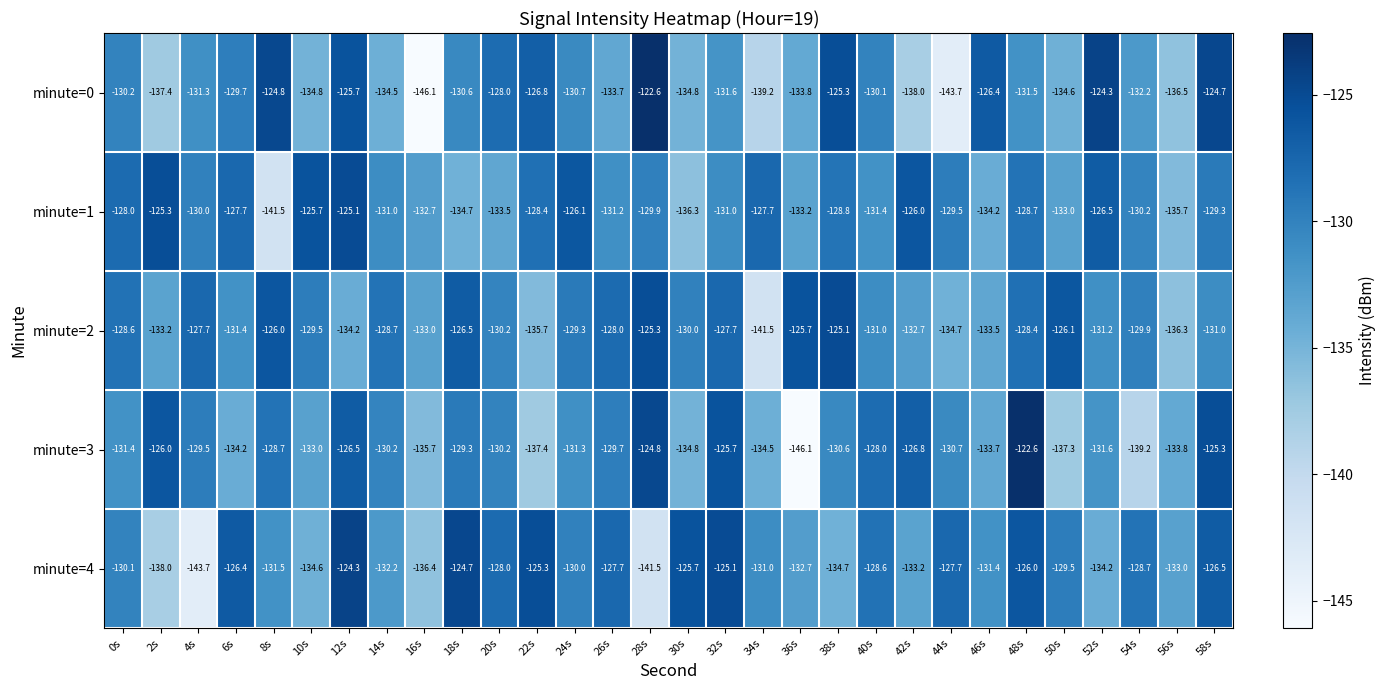

True or false: minute=2 has a value of -45.3 at 8s.

False